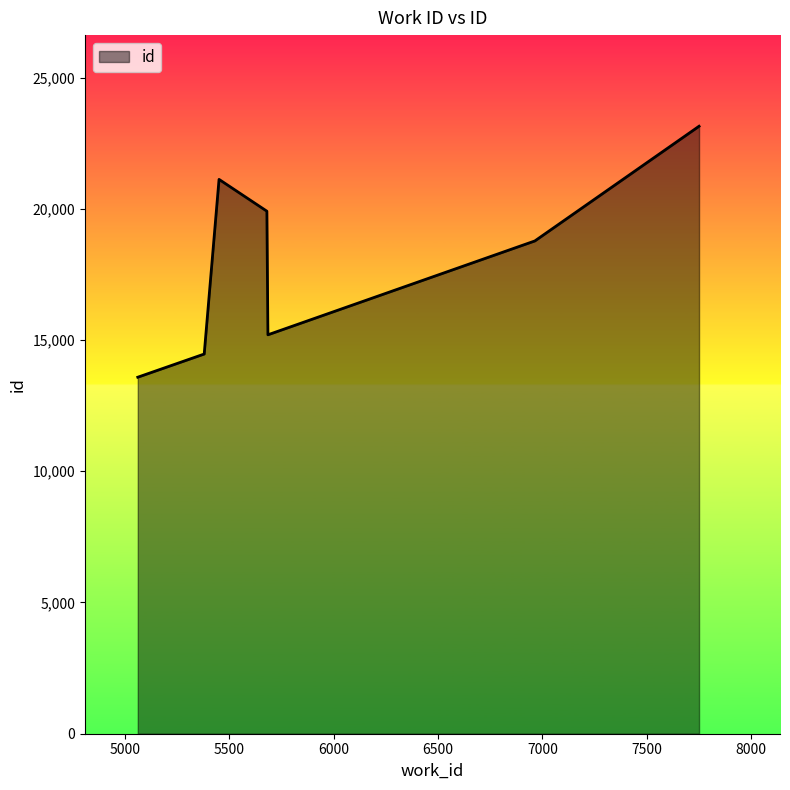

What is the difference between the maximum and minimum values?

9562